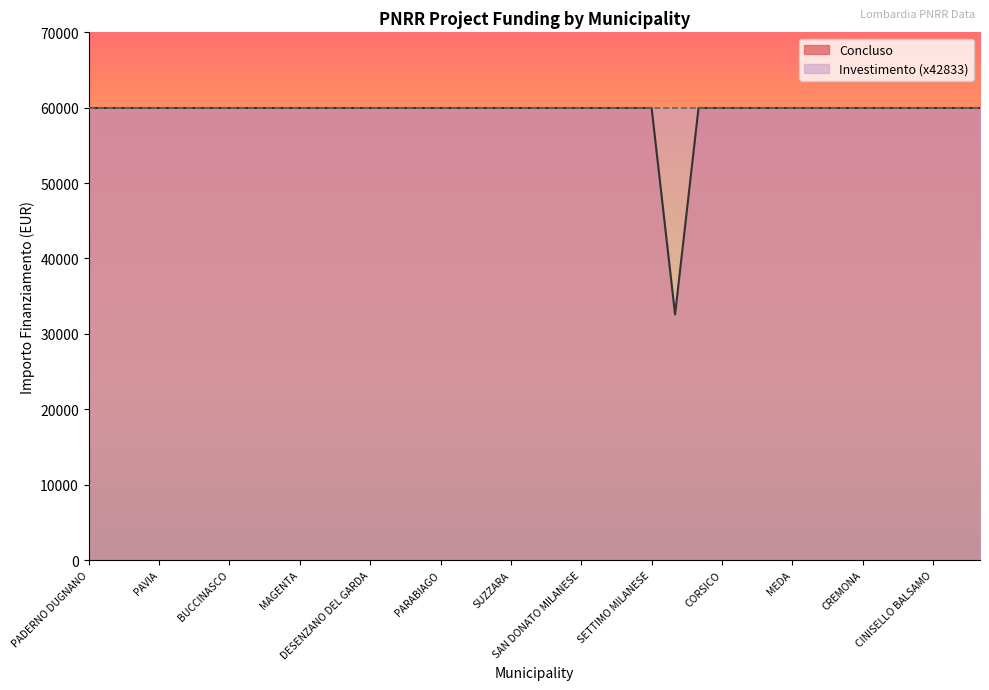

The chart shows a value of 59966 at SUZZARA. True or false?

True